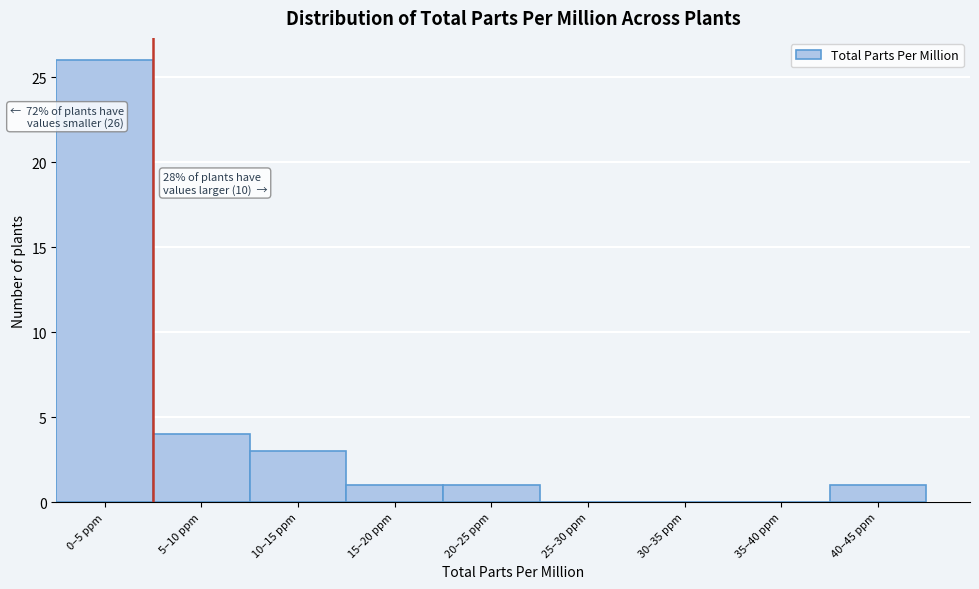

Reading left to right, list all the values displayed in this chart.

0–5 ppm=26	5–10 ppm=4	10–15 ppm=3	15–20 ppm=1	20–25 ppm=1	25–30 ppm=0	30–35 ppm=0	35–40 ppm=0	40–45 ppm=1